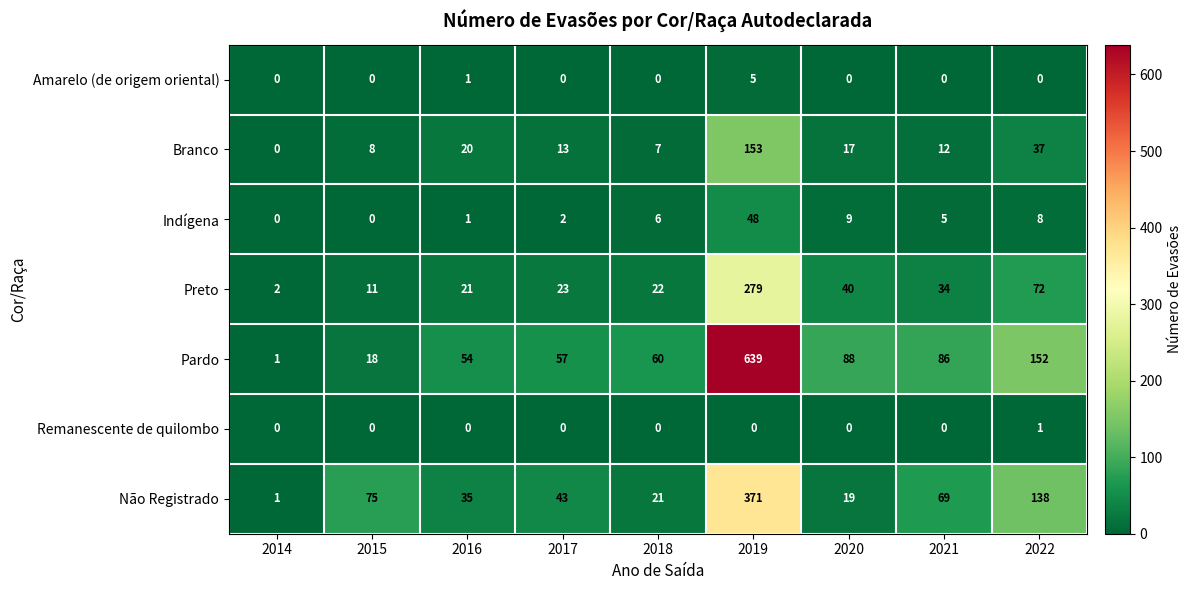

The value of Pardo at 2021 is 86. True or false?

True